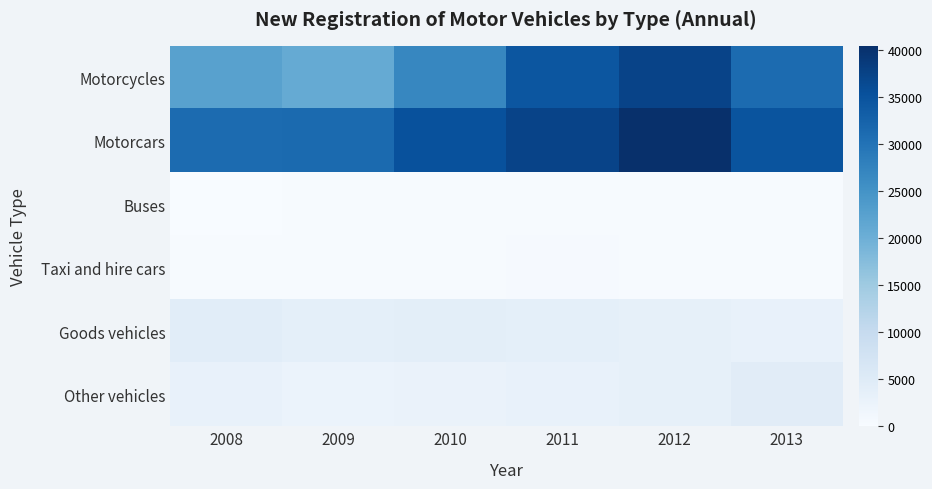

Between 2010 and 2011, which series saw the biggest shift?

Motorcycles